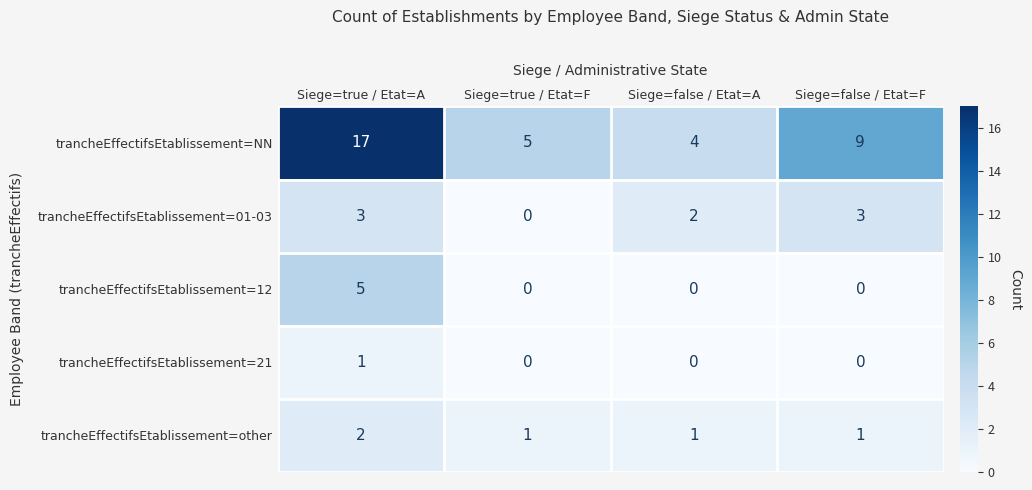

What is the maximum value shown in the chart?

17